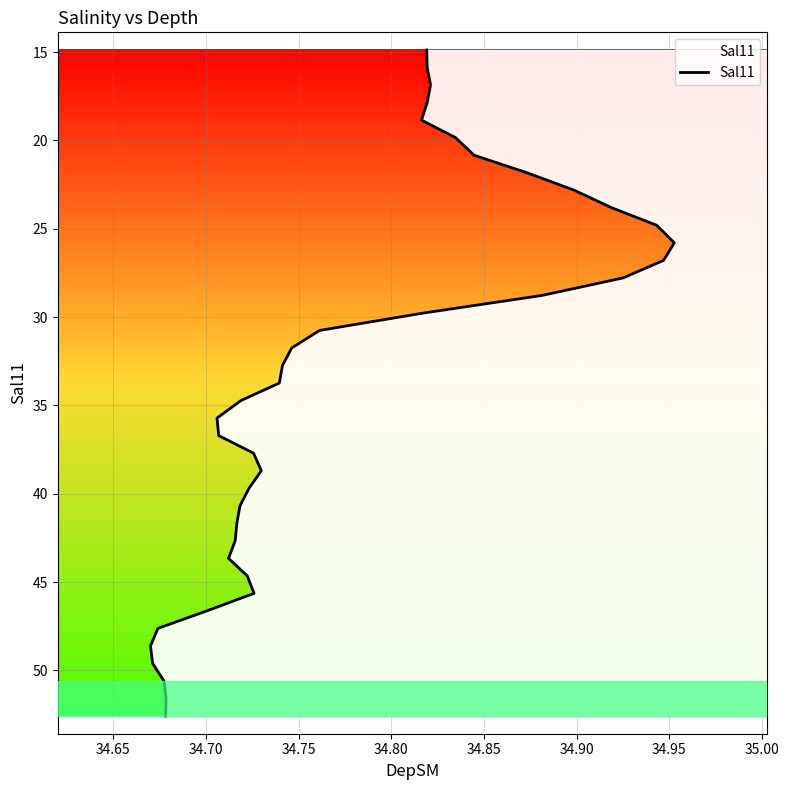

How many values exceed 33?

20